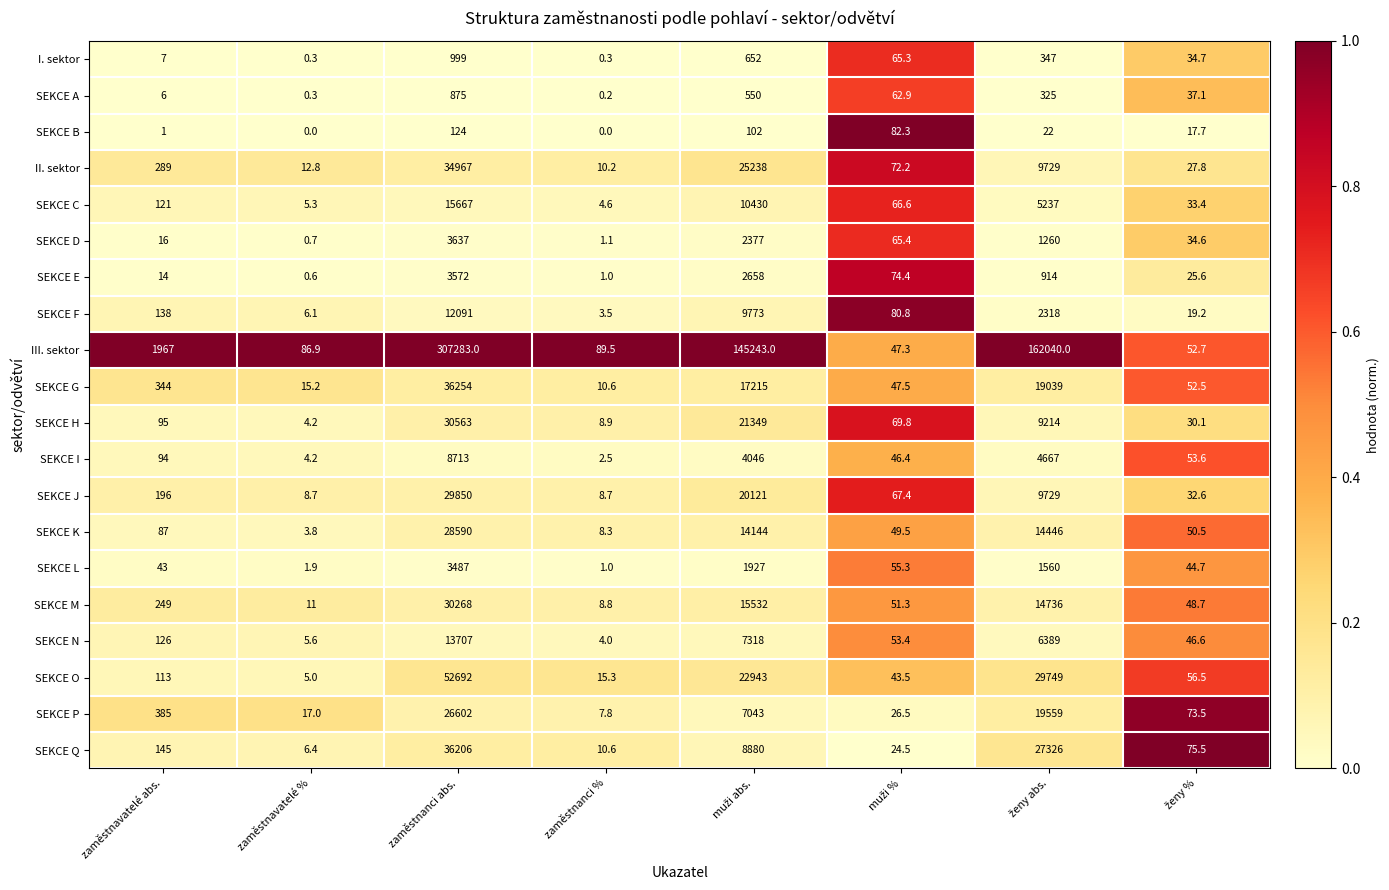

What is the approximate value of SEKCE I at zaměstnavatelé %?

4.2